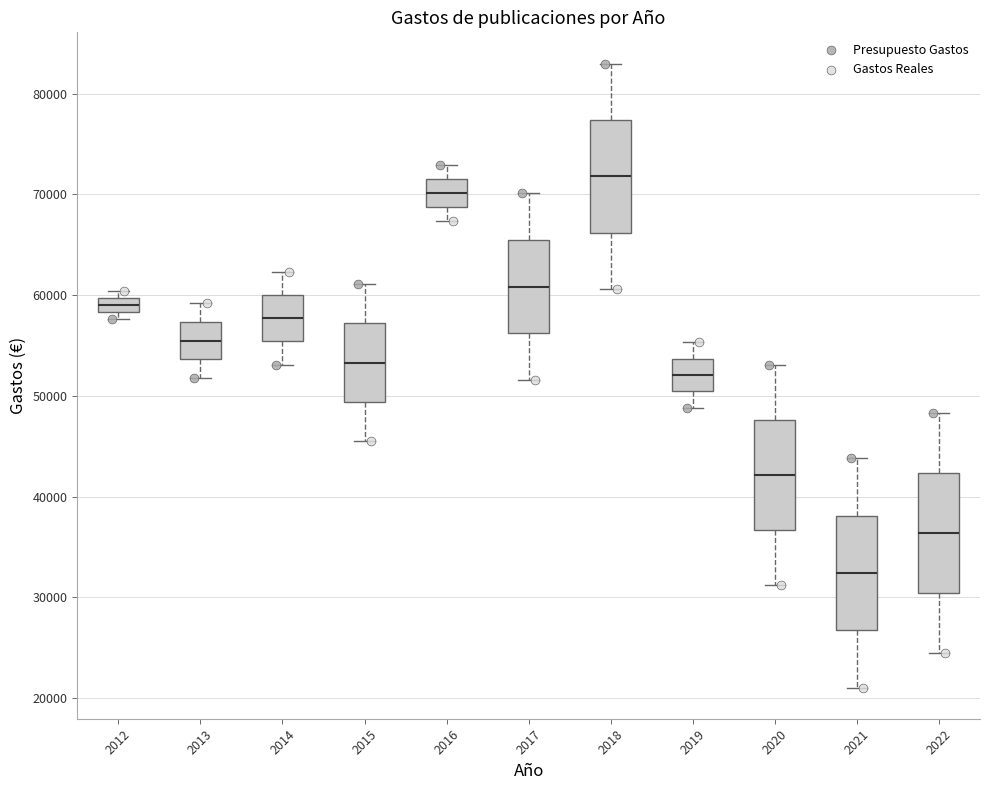

Where is the lower edge of the box at x = 2018 on the y-axis? The values are not printed on the chart, so give them approximately, as read against the axis.

66000